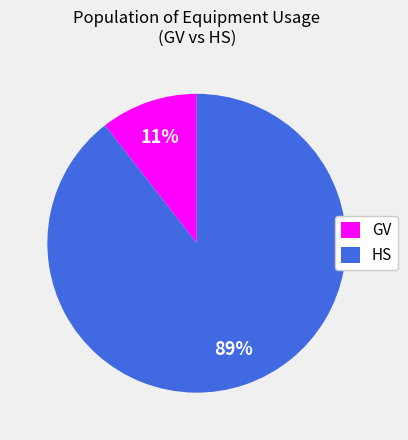

True or false: HS accounts for 89% of the total.

True